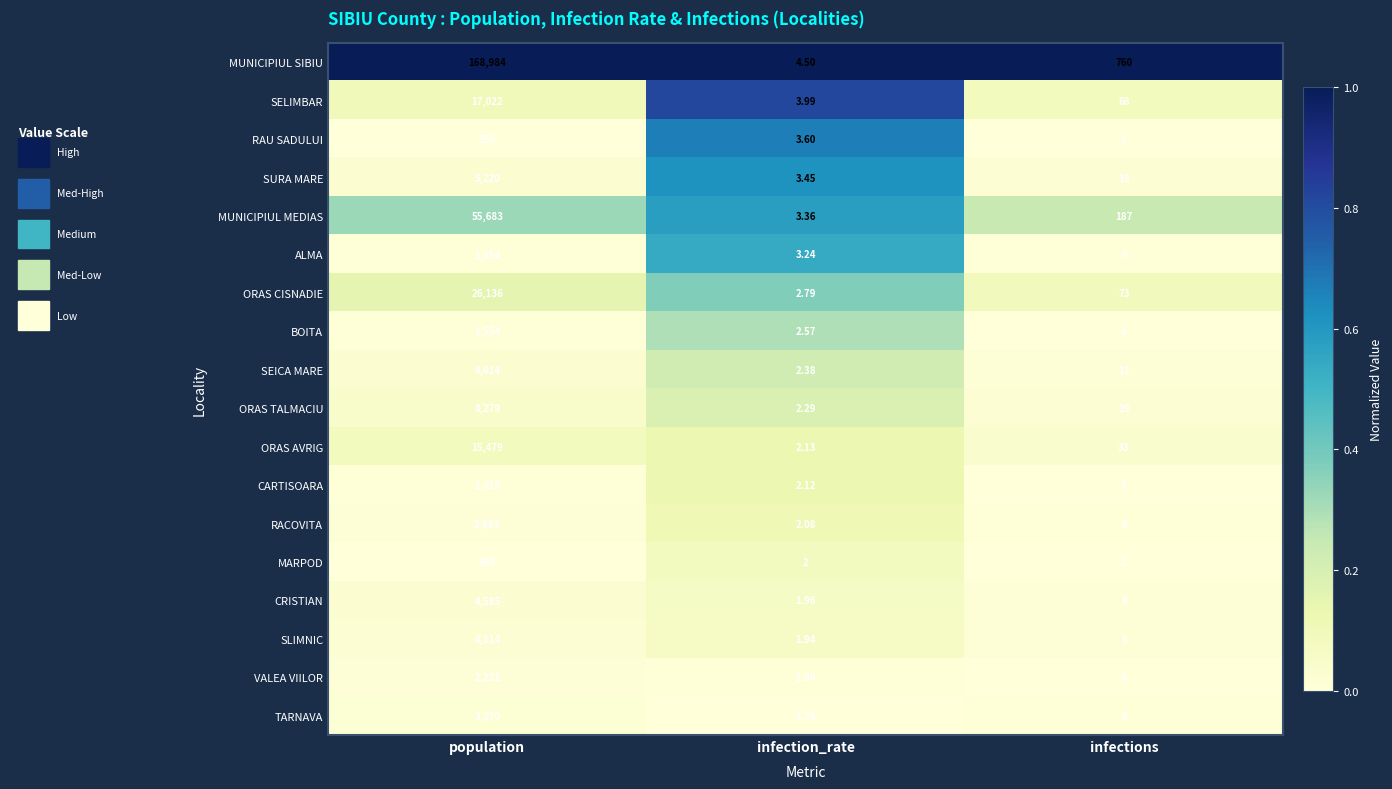

How many data points does each series have?

3